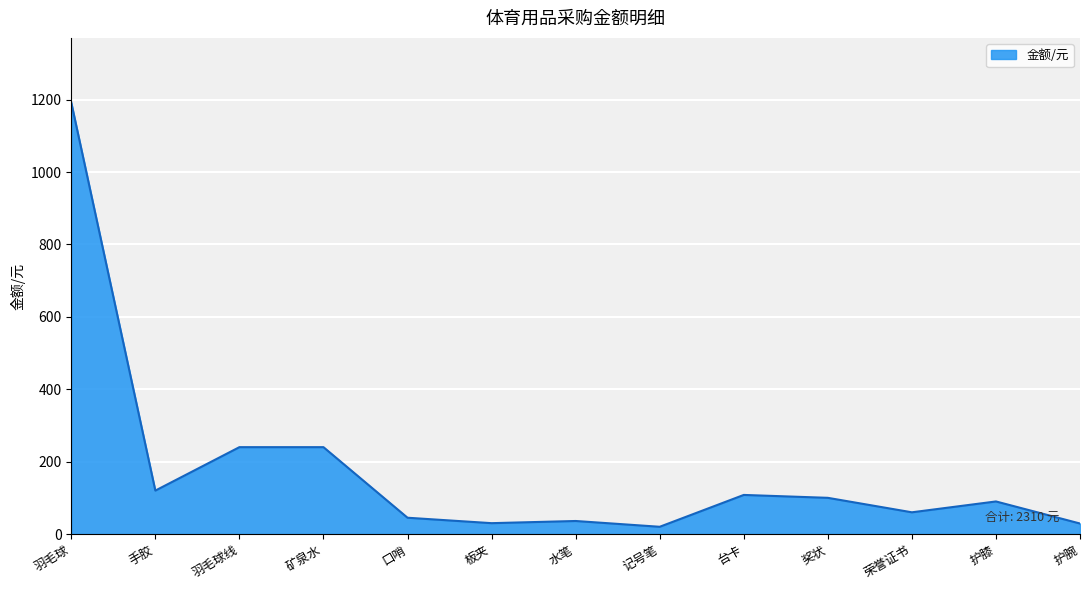

Read the value at 荣誉证书, to the nearest 100.

100